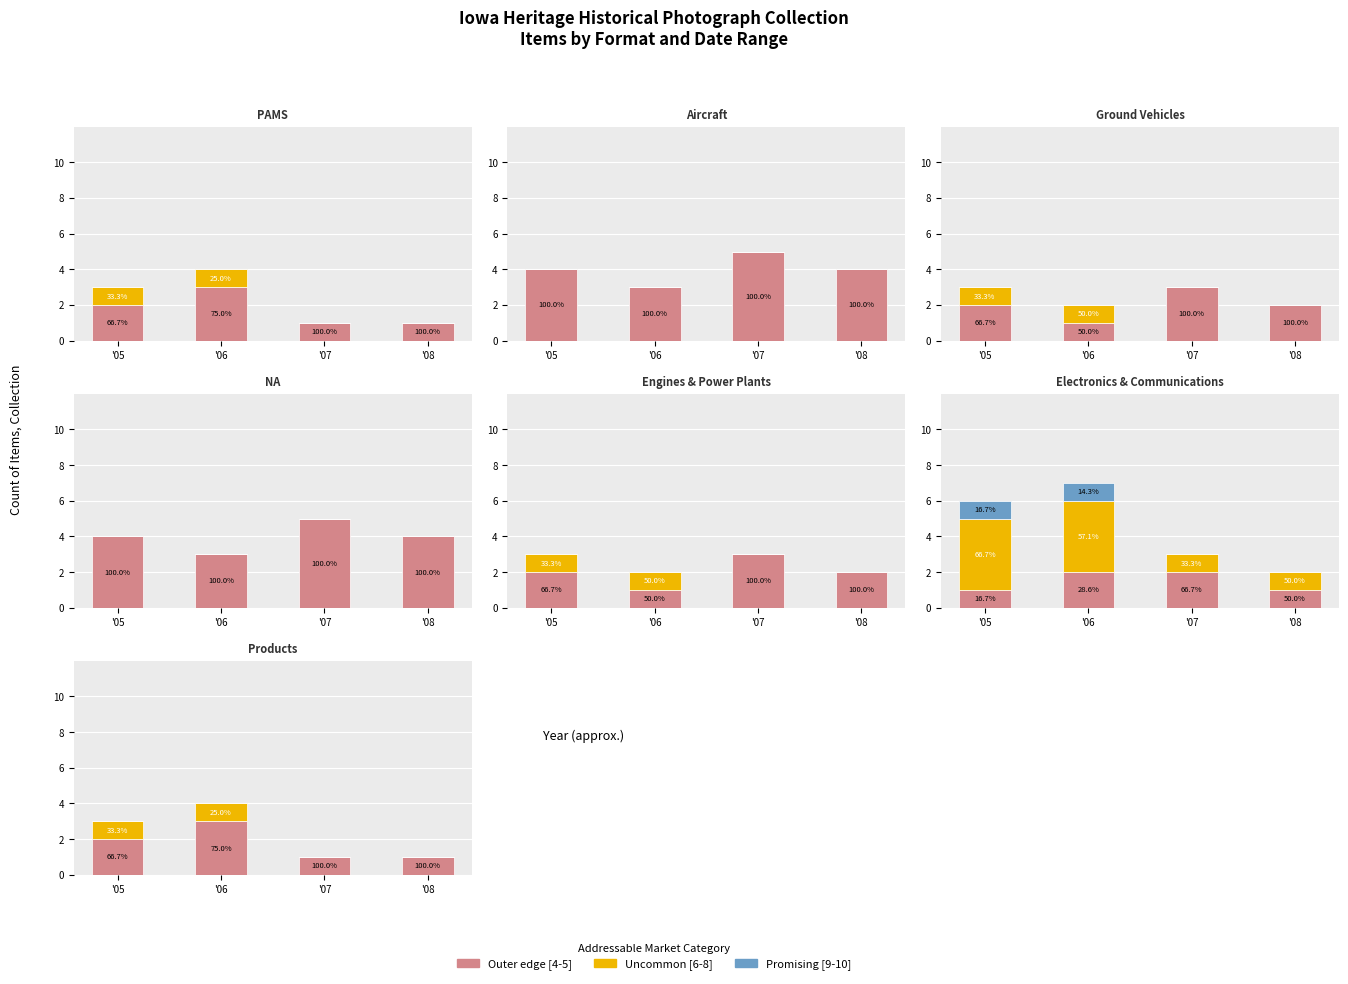

True or false: Outer edge [4-5] has a value of 2 at '08.

False